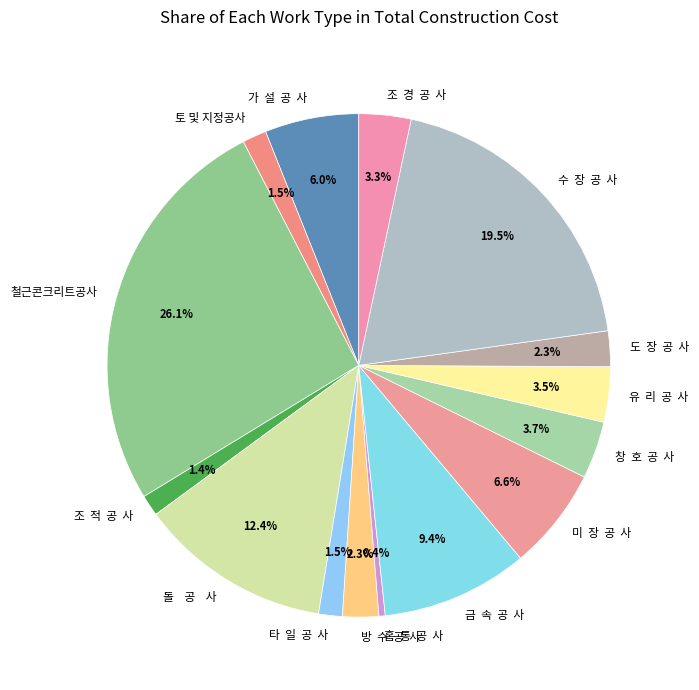

To the nearest percent, what is the average slice percentage?

7%